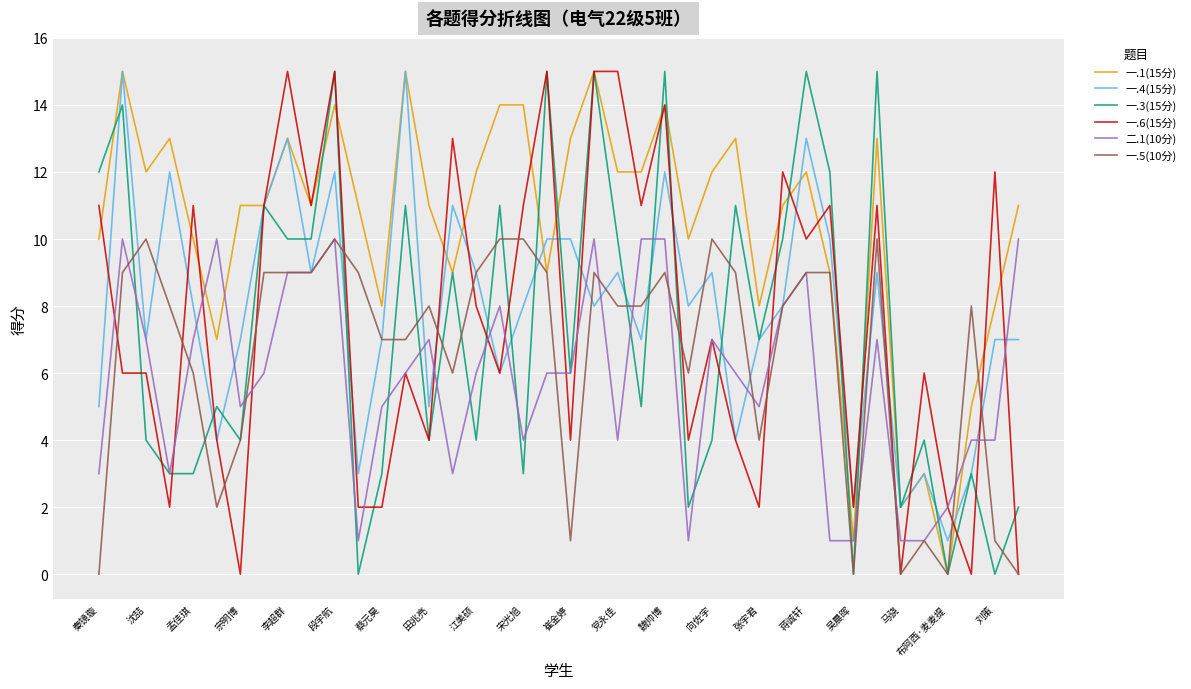

Which series has the largest total across all categories?

一.1(15分)